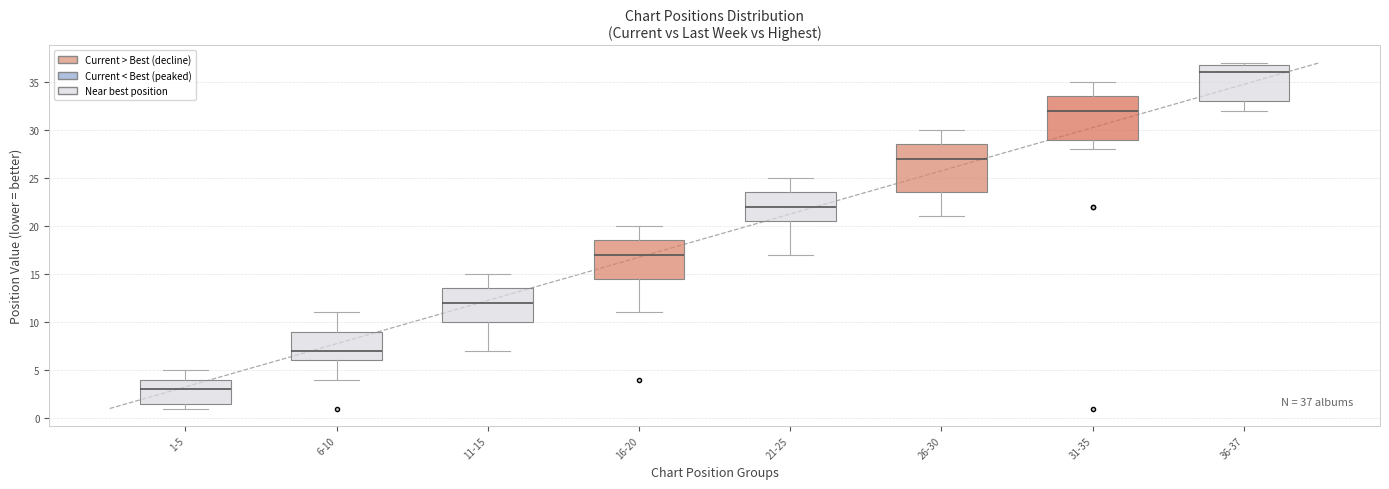

Which box is the tallest, from its lower edge to its upper edge?

26-30